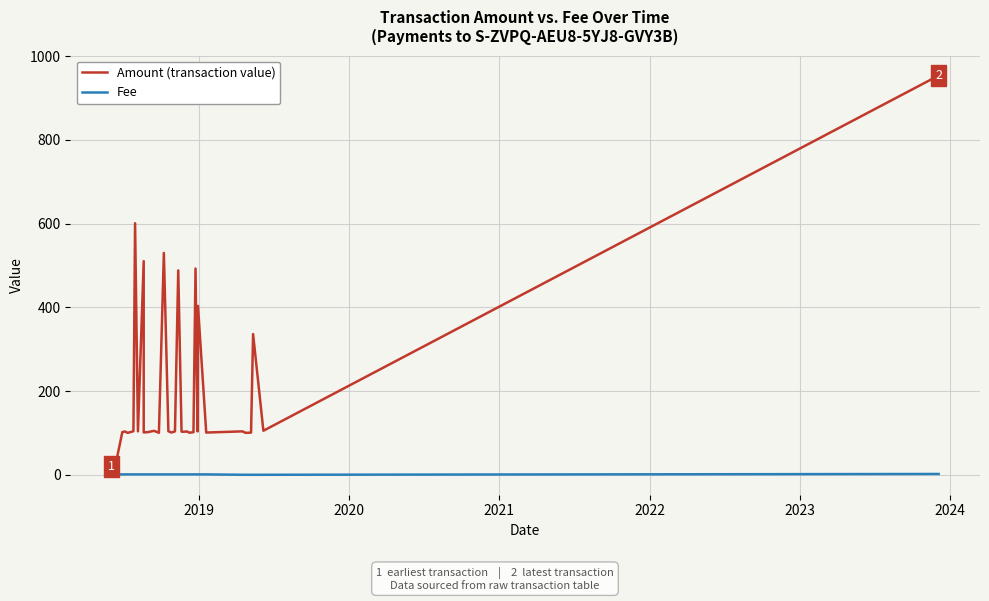

List the series in order of their peak value, lowest first.

Fee, Amount (transaction value)